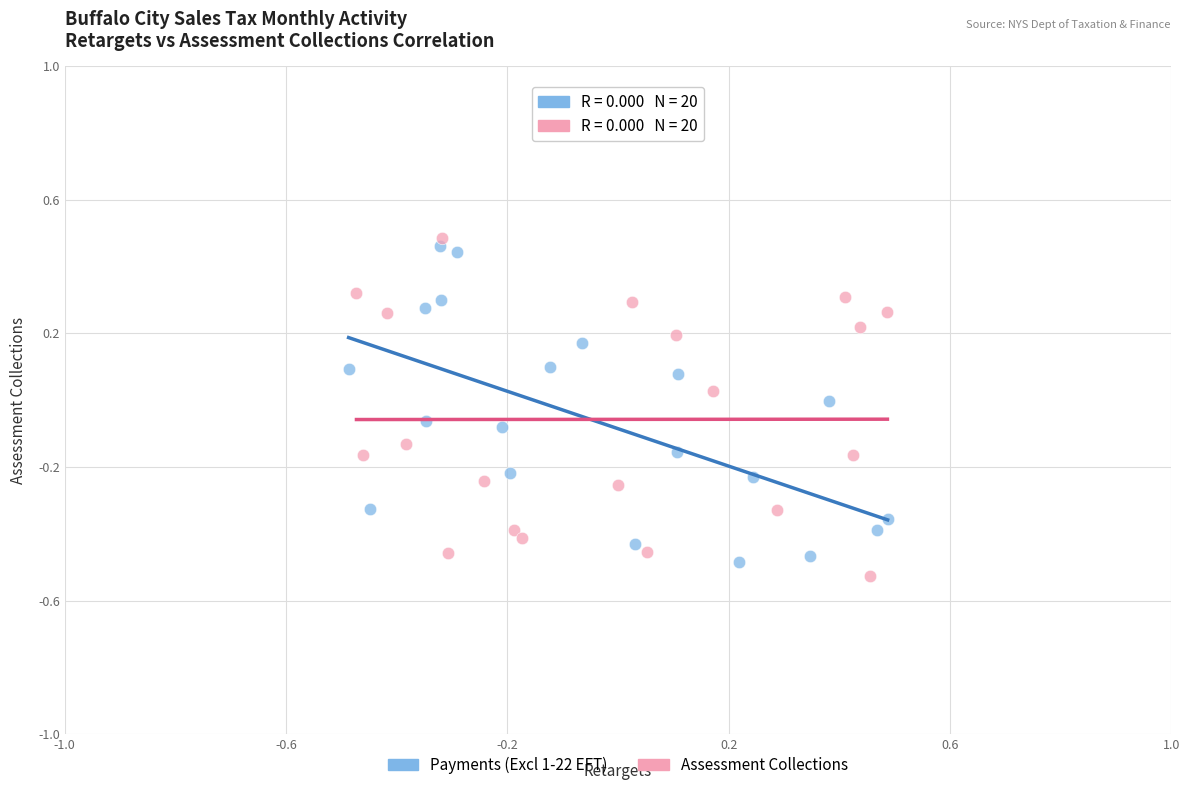

What are all the series names shown in the legend?

Payments (Excl 1-22 EFT), Assessment Collections